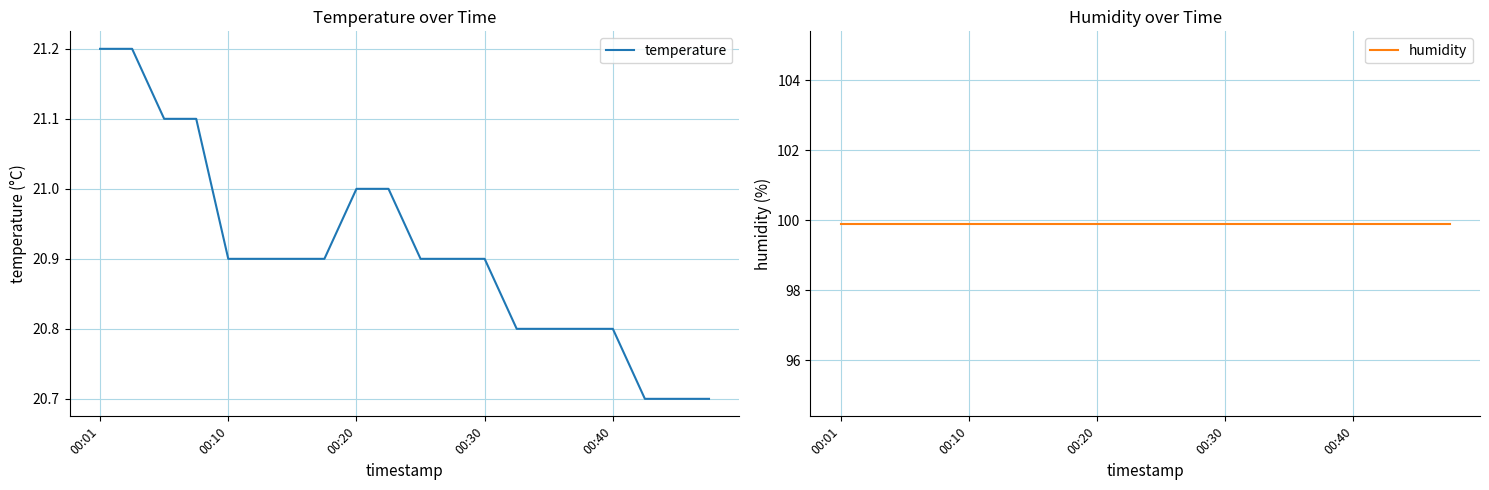

Reading left to right, transcribe all the data shown in this chart.

temperature: 21.2	21.2	21.1	21.1	20.9	20.9	20.9	20.9	21.0	21.0	20.9	20.9	20.9	20.8	20.8	20.8	20.8	20.7	20.7	20.7
humidity: 99.9	99.9	99.9	99.9	99.9	99.9	99.9	99.9	99.9	99.9	99.9	99.9	99.9	99.9	99.9	99.9	99.9	99.9	99.9	99.9